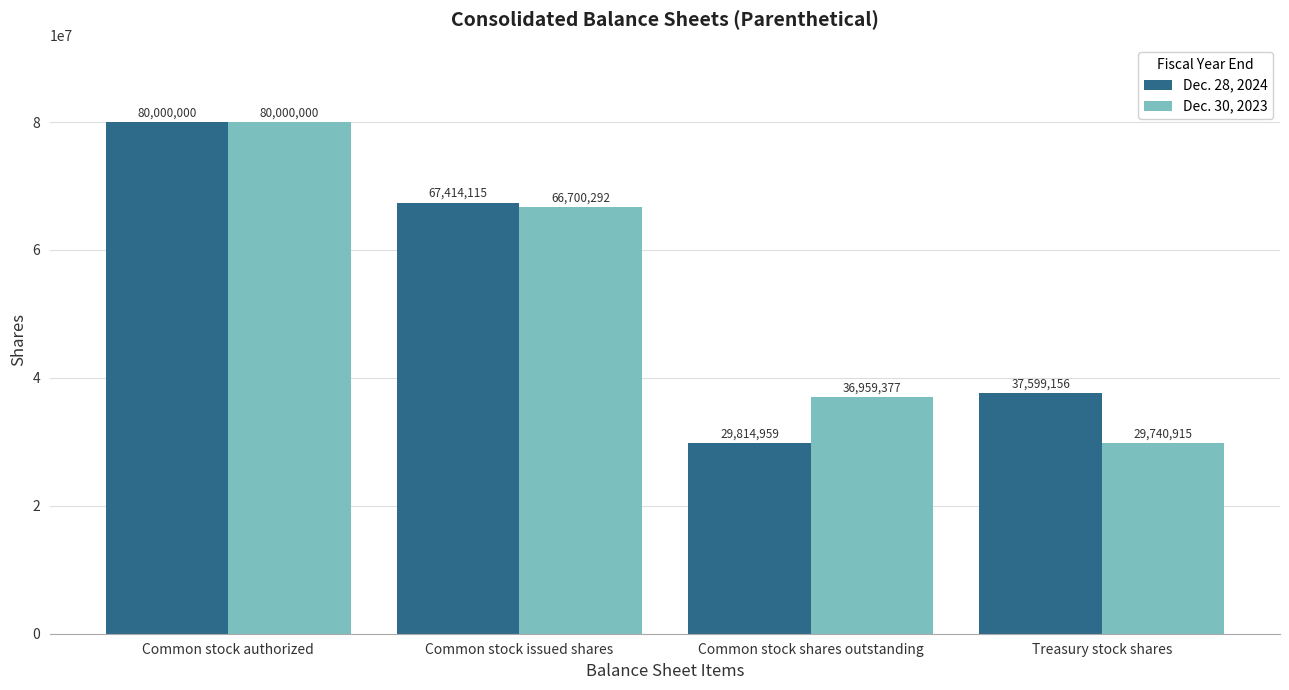

Rank the categories by Dec. 28, 2024 value from lowest to highest.

Common stock shares outstanding, Treasury stock shares, Common stock issued shares, Common stock authorized